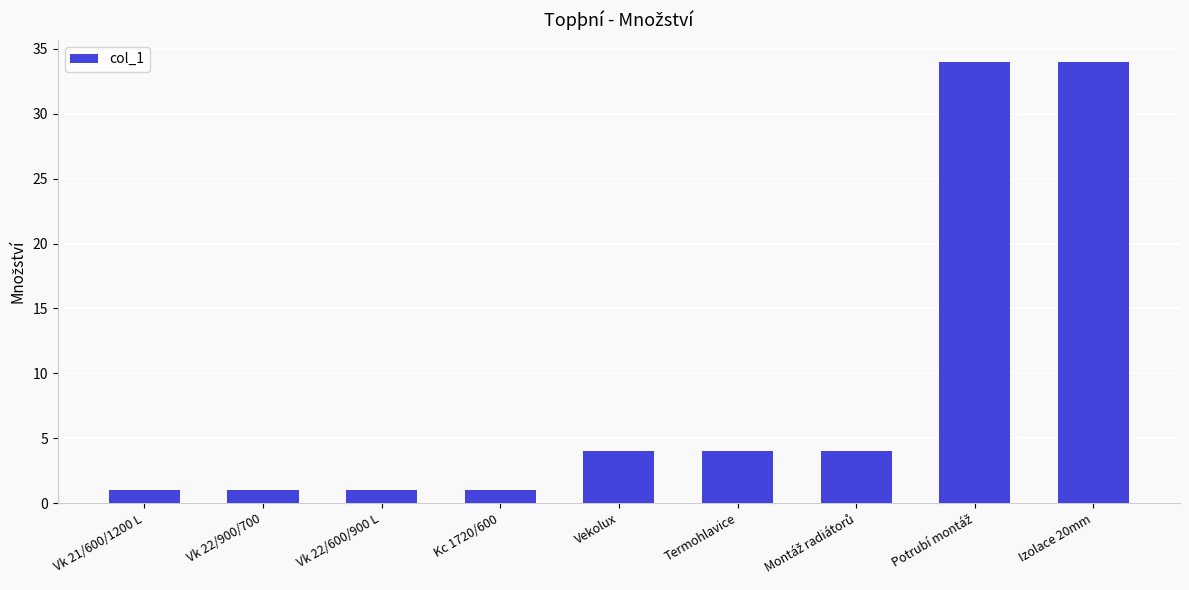

How many values are below 4?

4